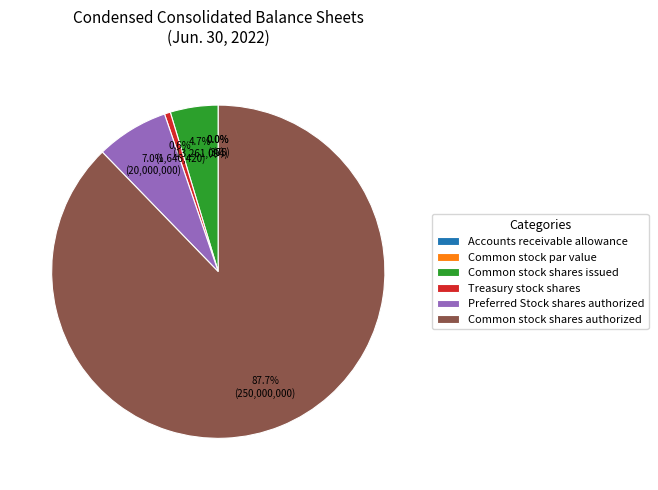

Which has a higher value, Common stock shares issued or Preferred Stock shares authorized?

Preferred Stock shares authorized